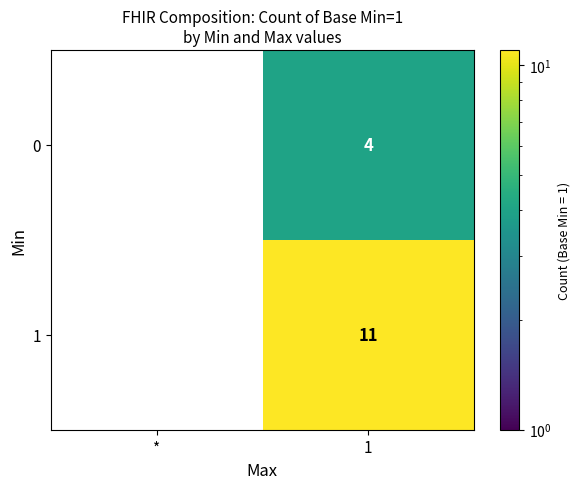

Between * and 1, which is larger?

1